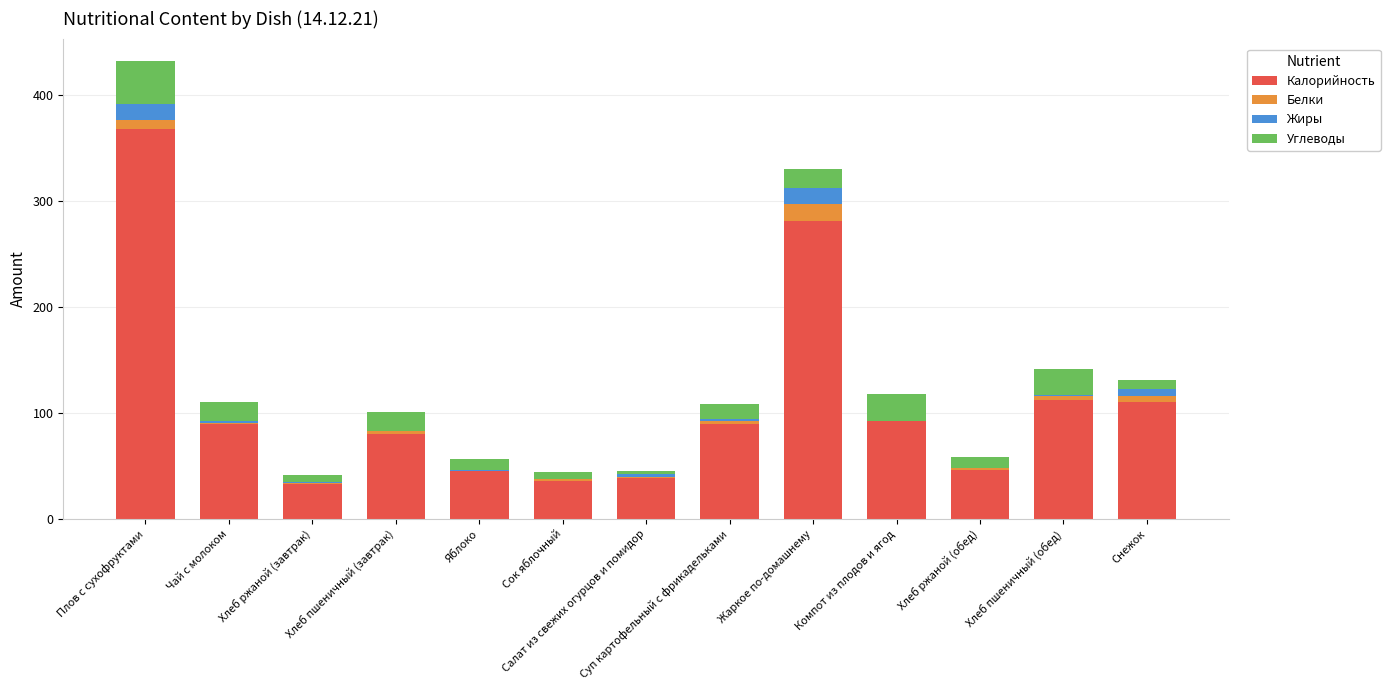

At which label does Калорийность reach its peak?

Плов с сухофруктами